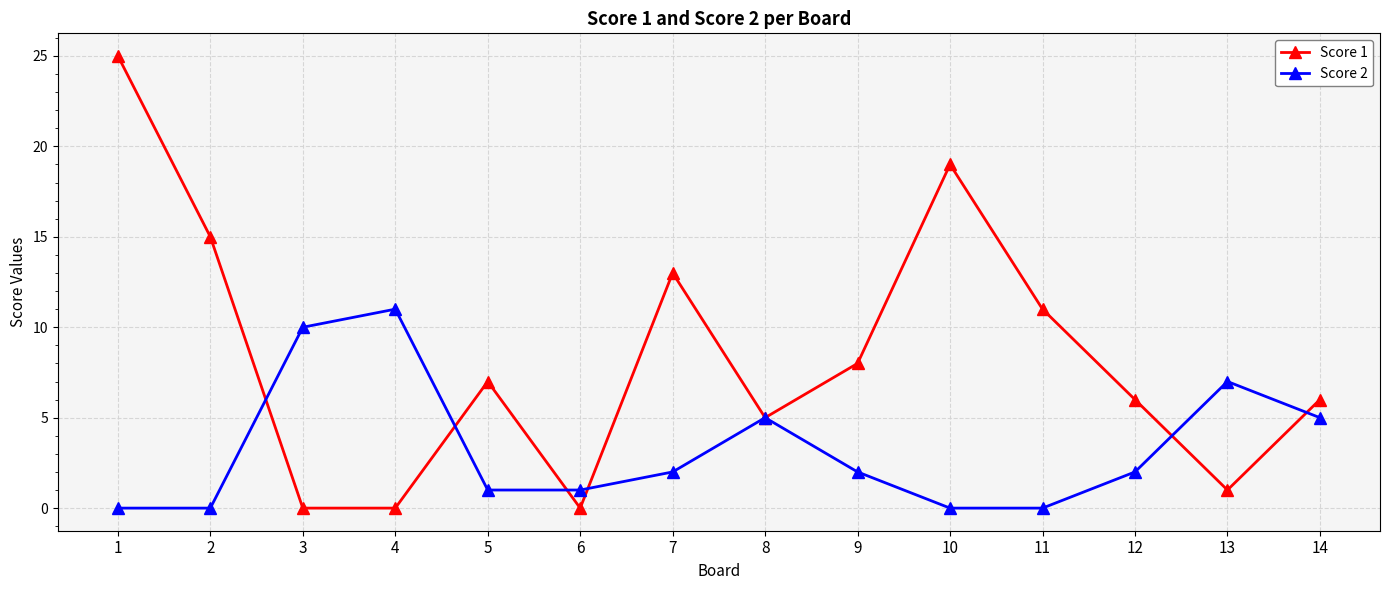

Reading right to left, extract all data points from this chart.

Score 1: 6	1	6	11	19	8	5	13	0	7	0	0	15	25
Score 2: 5	7	2	0	0	2	5	2	1	1	11	10	0	0